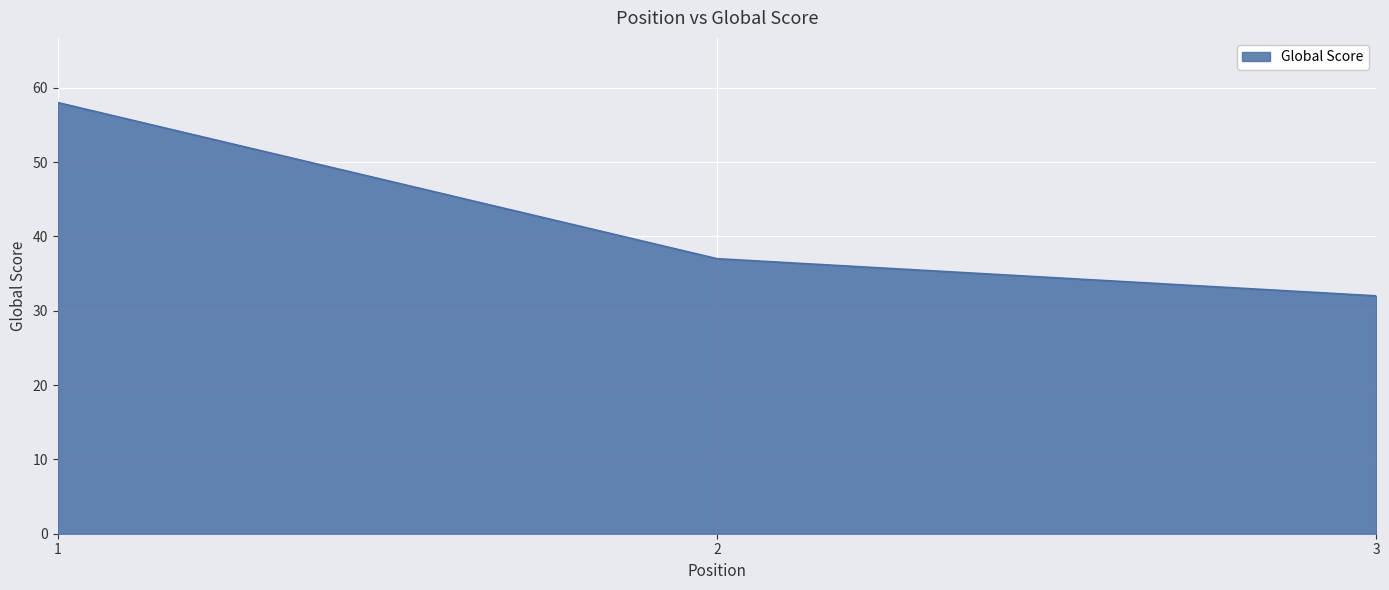

Between 3 and 2, which is larger?

2